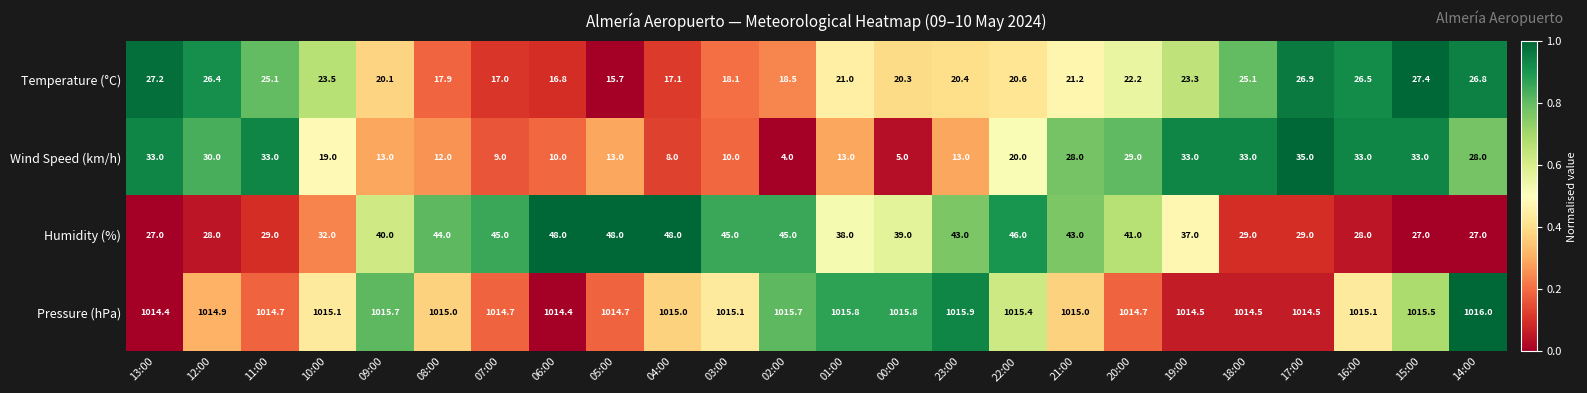

What is the spread (max minus min) of values at 17:00?

987.6